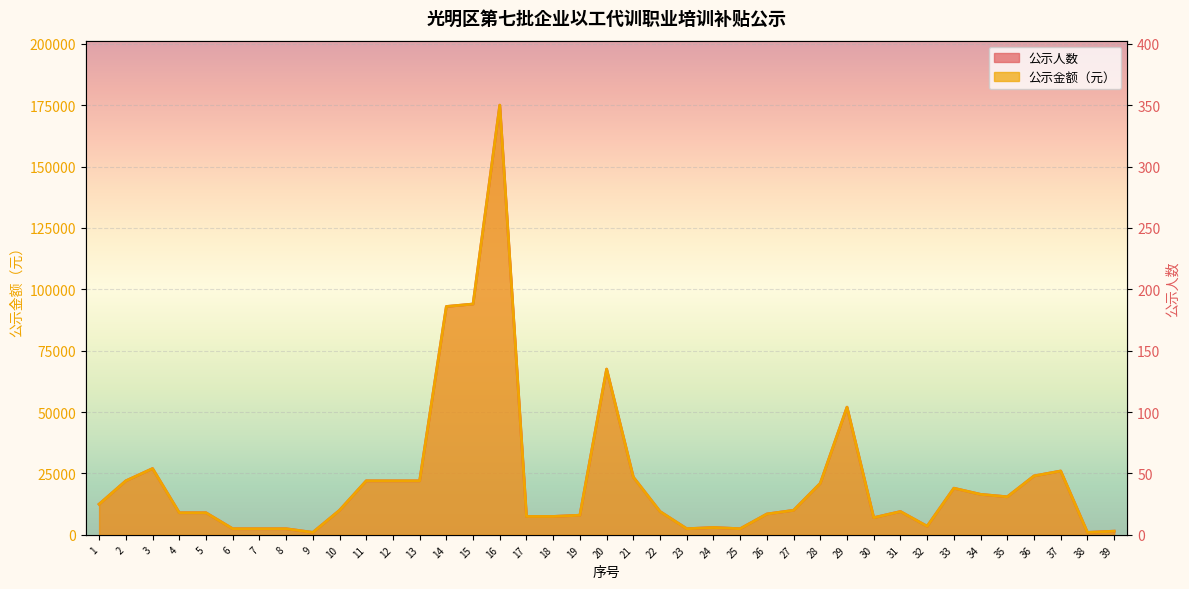

Which series changed the most between 3 and 8?

公示金额（元）